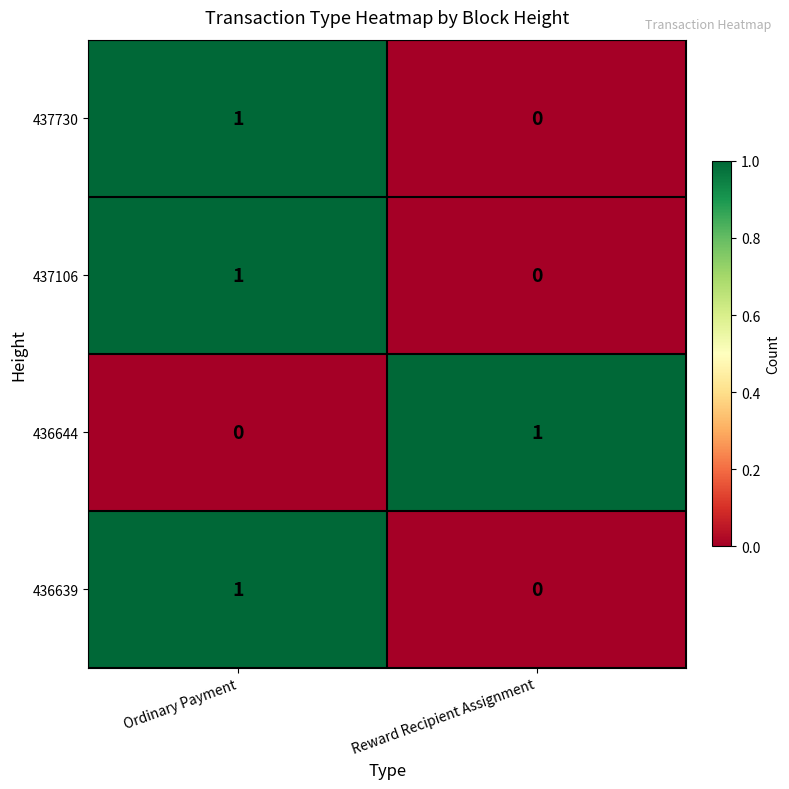

Rank the categories by 436639 value from highest to lowest.

Ordinary Payment, Reward Recipient Assignment